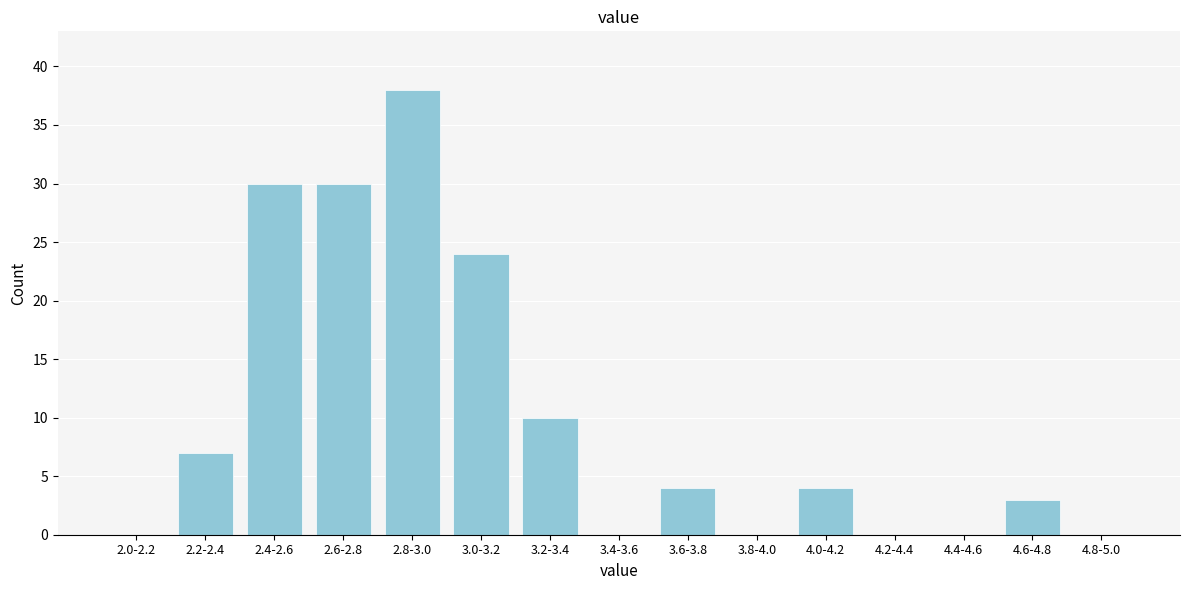

Reading right to left, what are all the values shown in this chart?

4.8-5.0=0	4.6-4.8=3	4.4-4.6=0	4.2-4.4=0	4.0-4.2=4	3.8-4.0=0	3.6-3.8=4	3.4-3.6=0	3.2-3.4=10	3.0-3.2=24	2.8-3.0=38	2.6-2.8=30	2.4-2.6=30	2.2-2.4=7	2.0-2.2=0